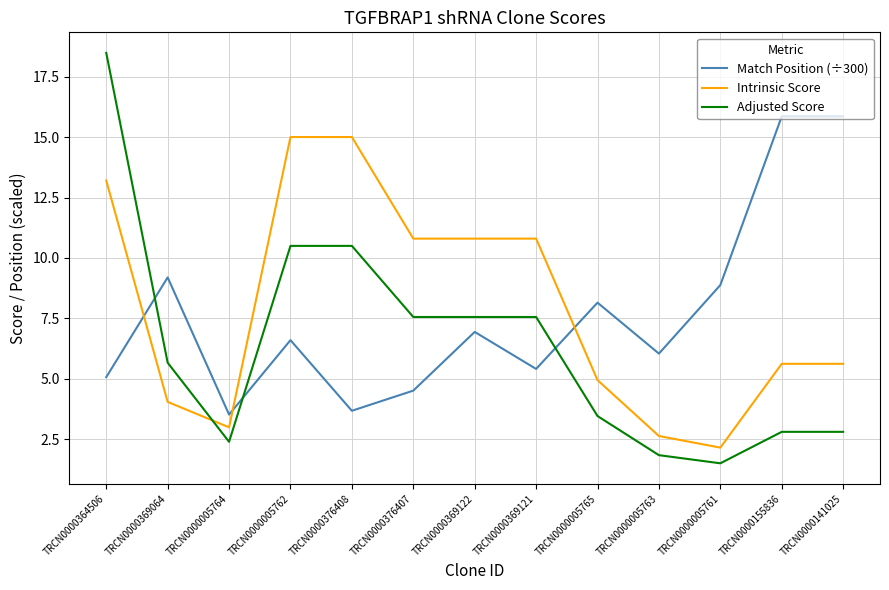

What is the difference between the second highest and second lowest values in the Match Position (÷300) series?

12.2